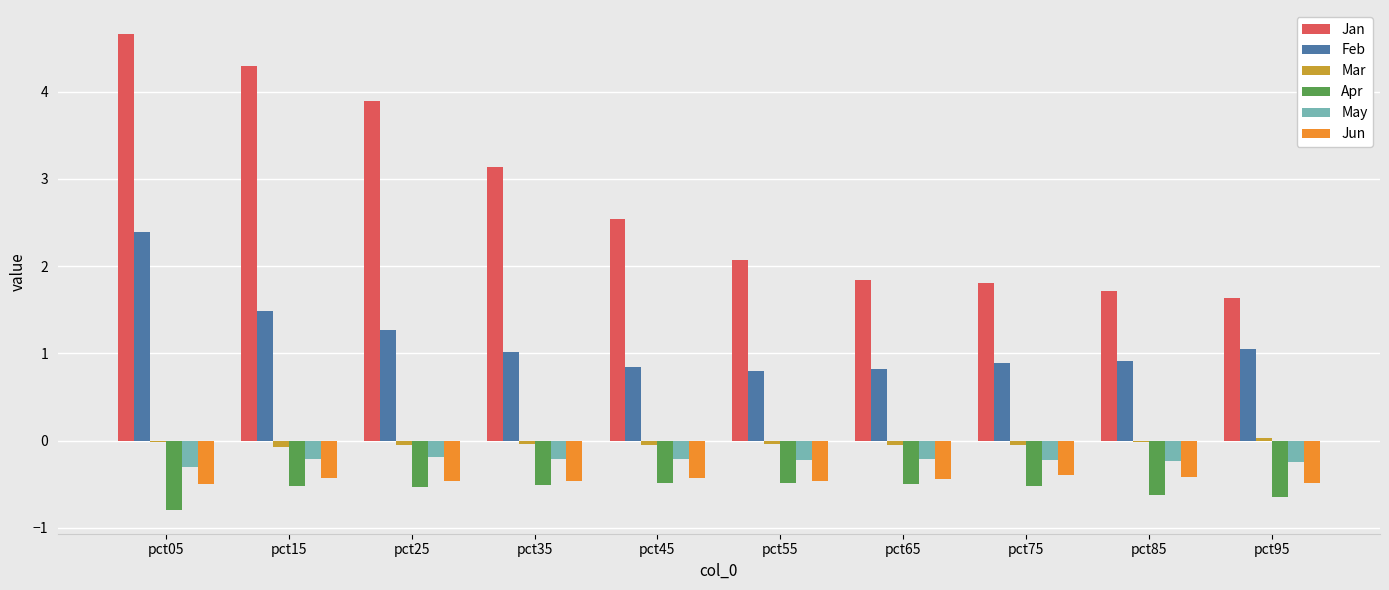

Between pct45 and pct75, which series saw the biggest shift?

Jan